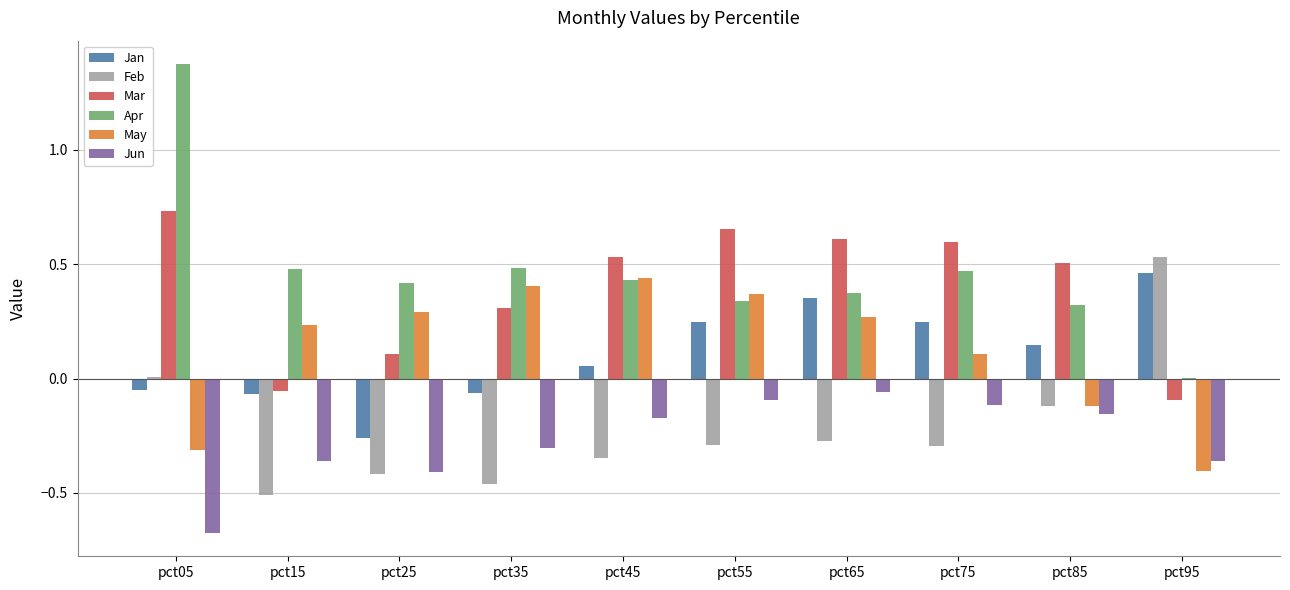

Which series has the largest total across all categories?

Apr